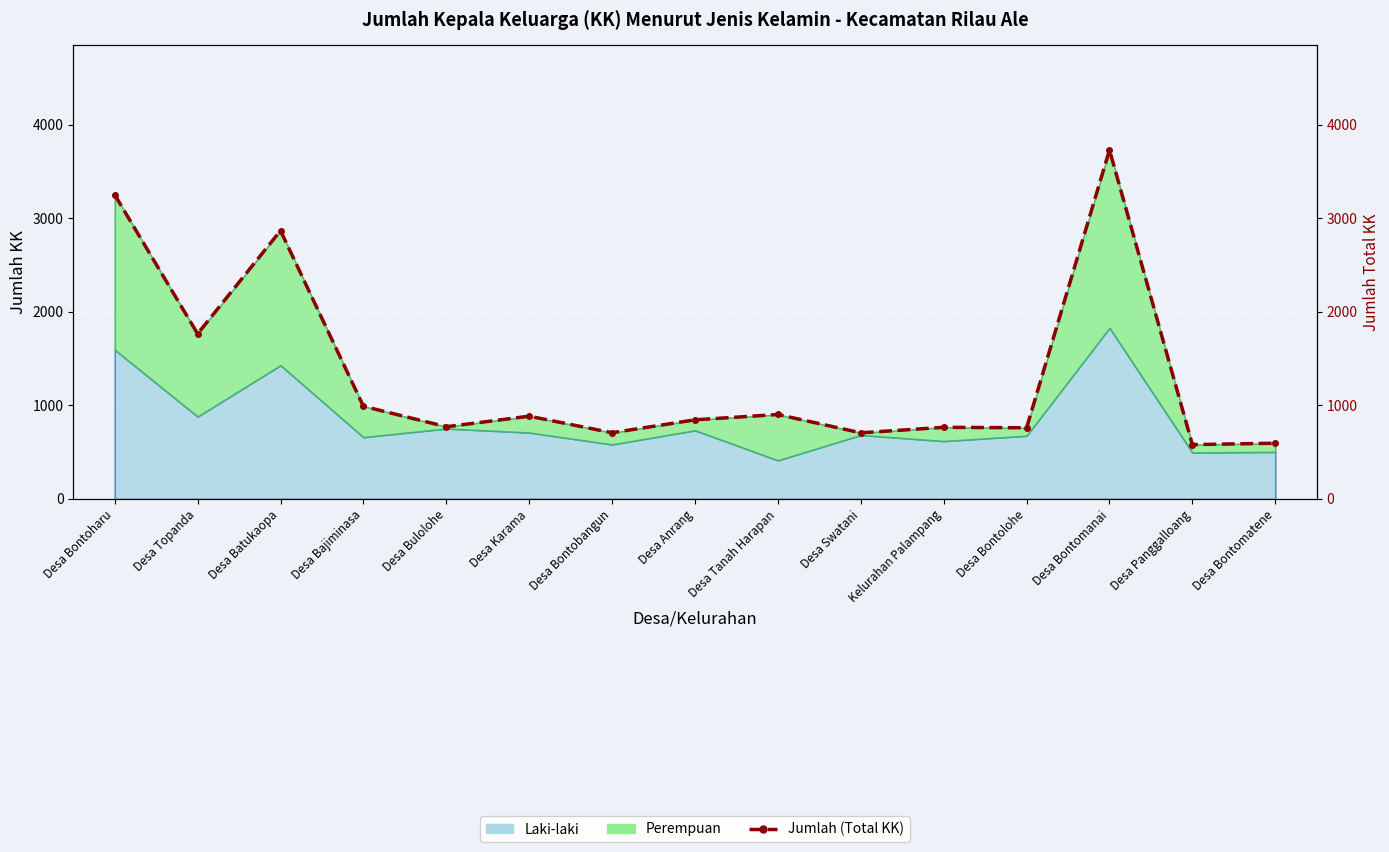

Rank the categories by value from highest to lowest.

Desa Bontomanai, Desa Bontoharu, Desa Batukaopa, Desa Topanda, Desa Bajiminasa, Desa Tanah Harapan, Desa Karama, Desa Anrang, Desa Bulolohe, Kelurahan Palampang, Desa Bontolohe, Desa Bontobangun, Desa Swatani, Desa Bontomatene, Desa Panggalloang